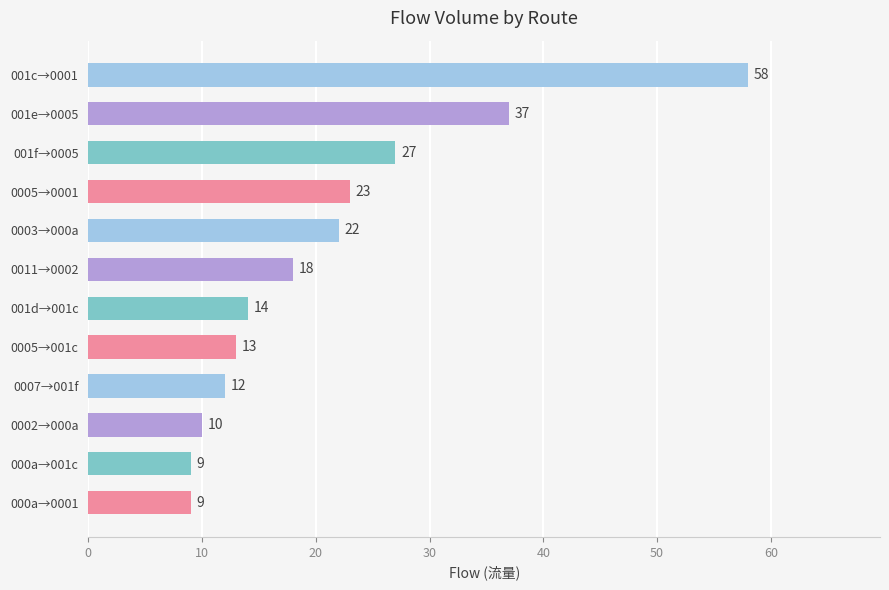

What is the difference between the values at 0011→0002 and 0005→001c?

5